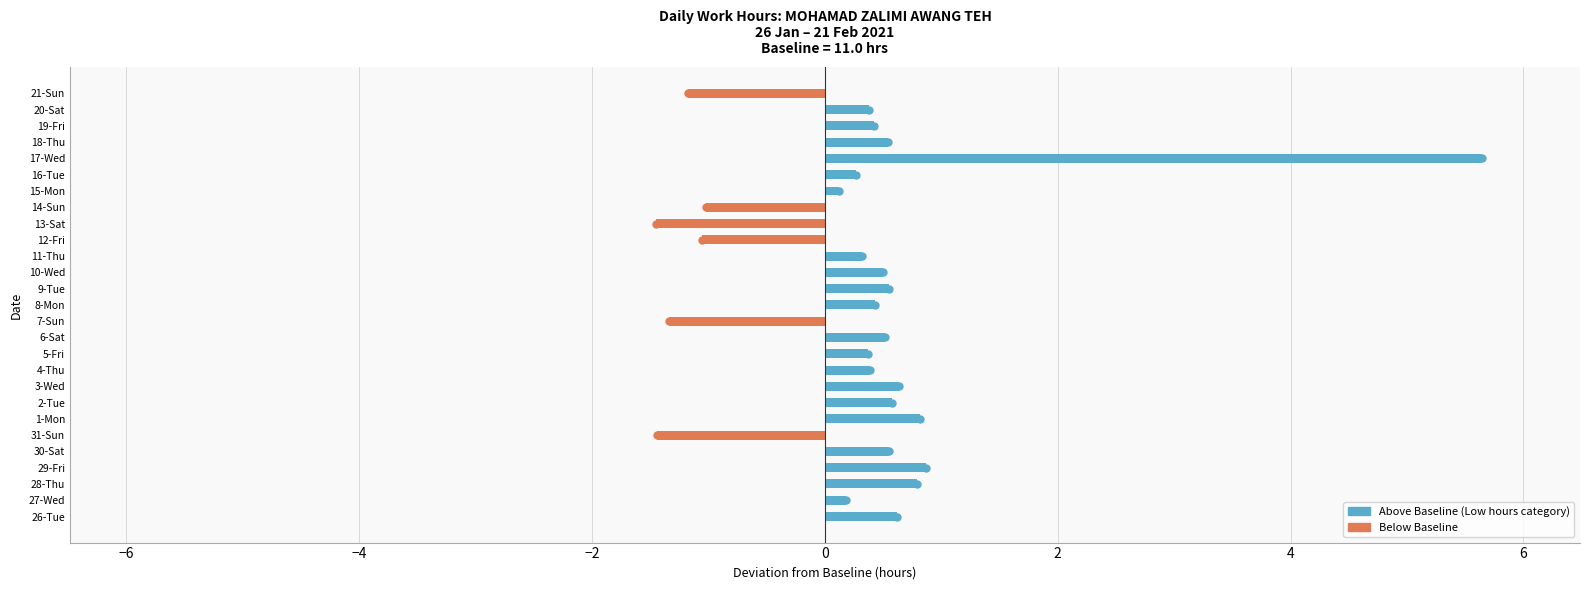

What is the sum of the values at 30-Sat and 31-Sun?

-0.9